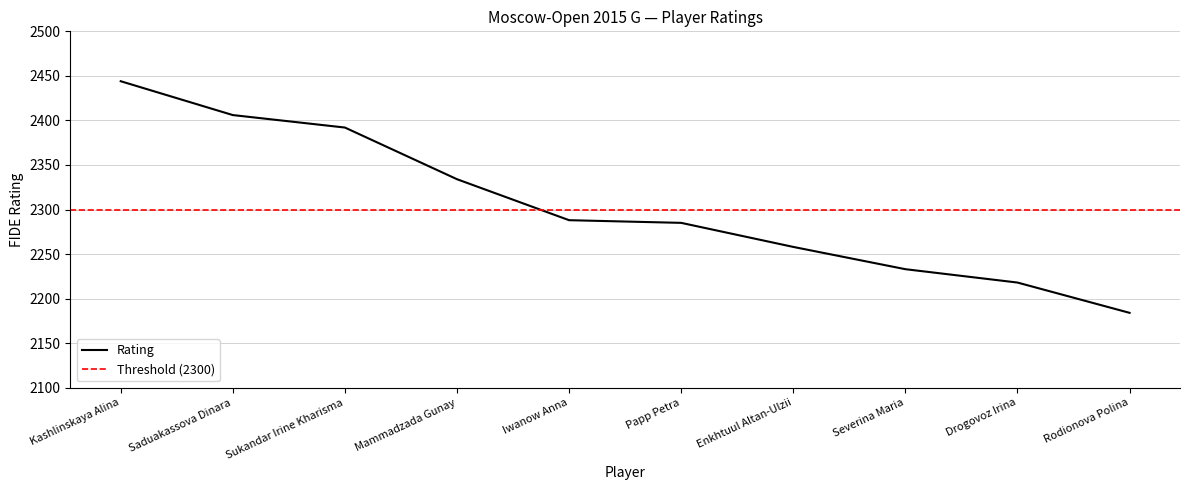

What is the label of the 8th point from the right?

Sukandar Irine Kharisma